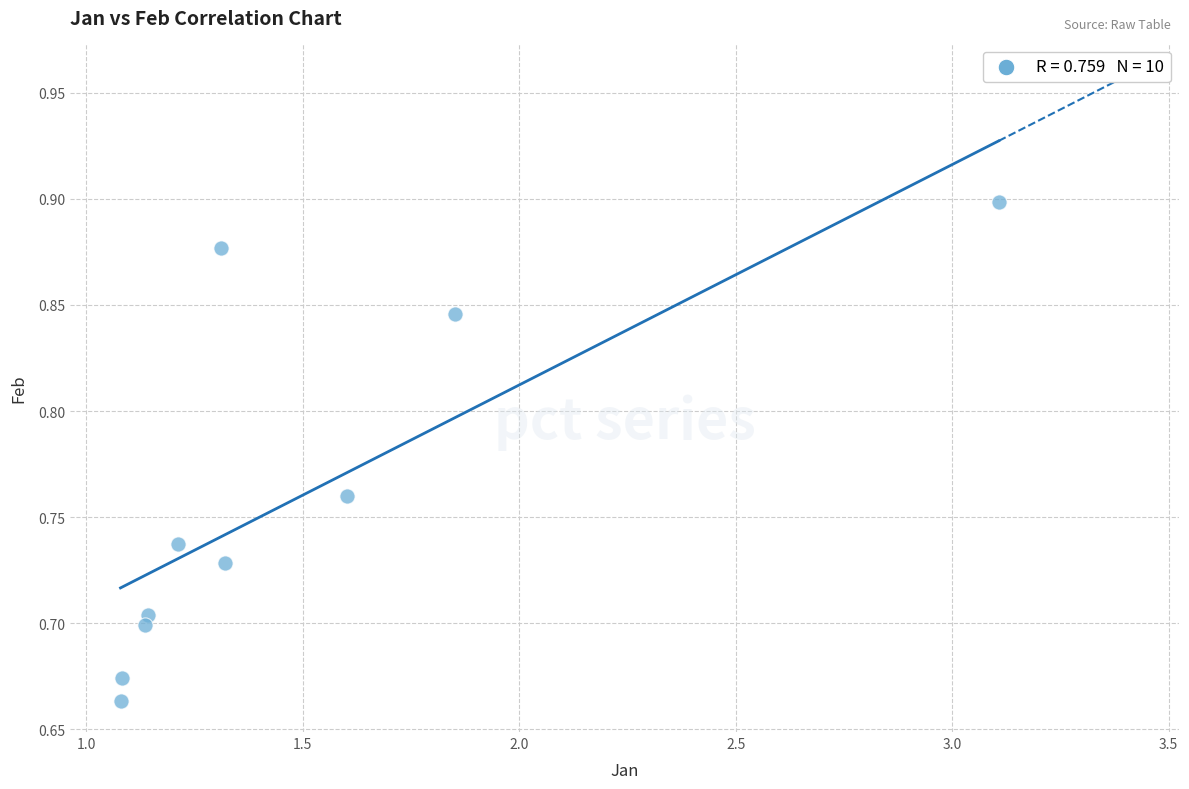

What is the range of X values (max minus min)?

2.0